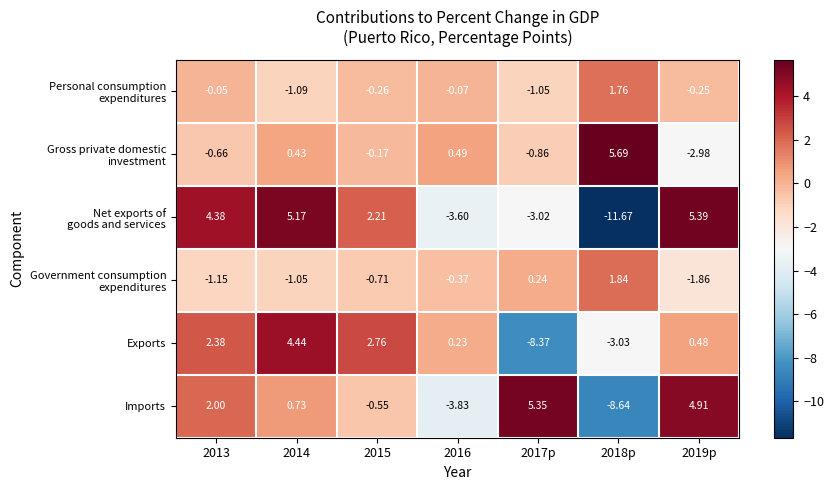

What is the spread (max minus min) of values at 2019p?

8.4